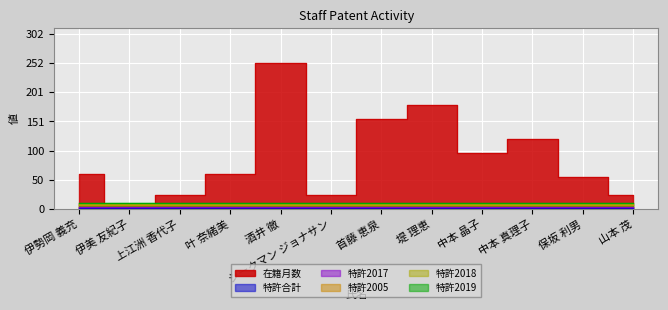

How many series are shown in this chart?

6